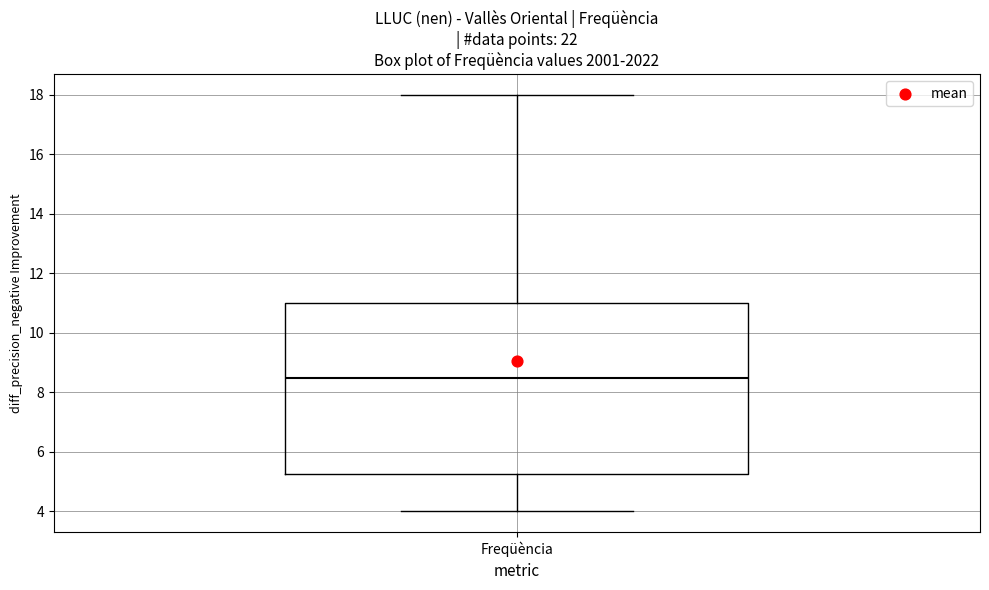

Where is the upper edge of the box for Freqüència on the y-axis? The values are not printed on the chart, so give them approximately, as read against the axis.

11.0